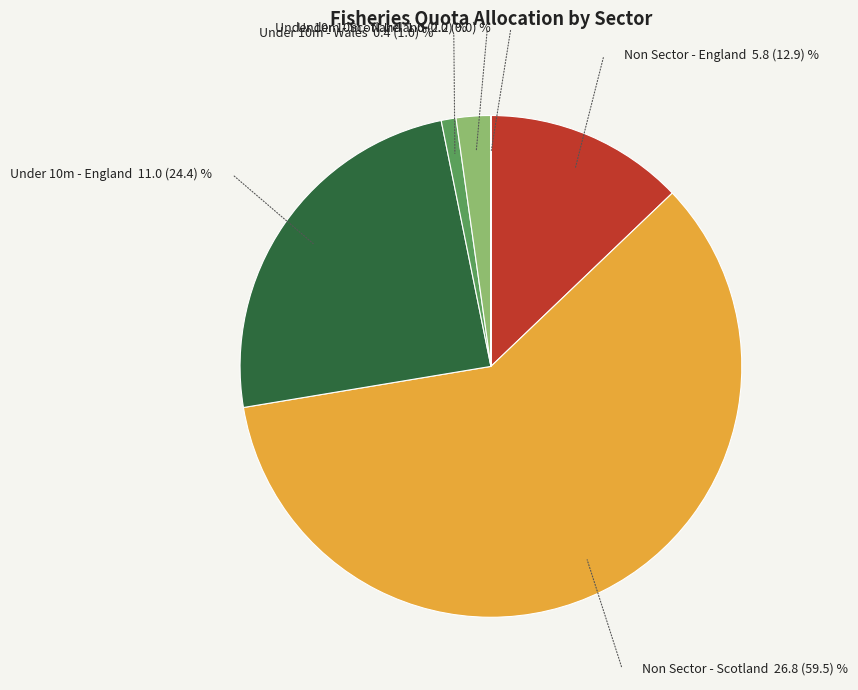

Which slice represents more than half of the pie?

Non Sector - Scotland